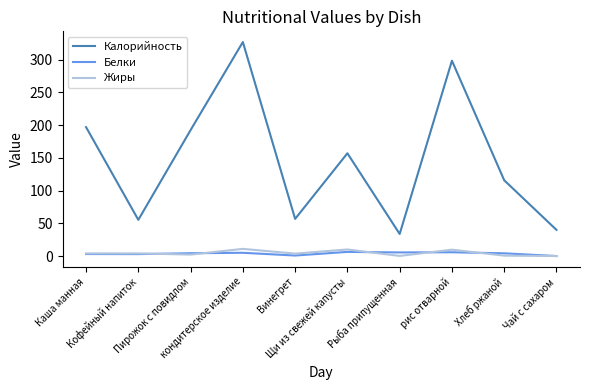

True or false: Жиры and Калорийность intersect in this chart.

False